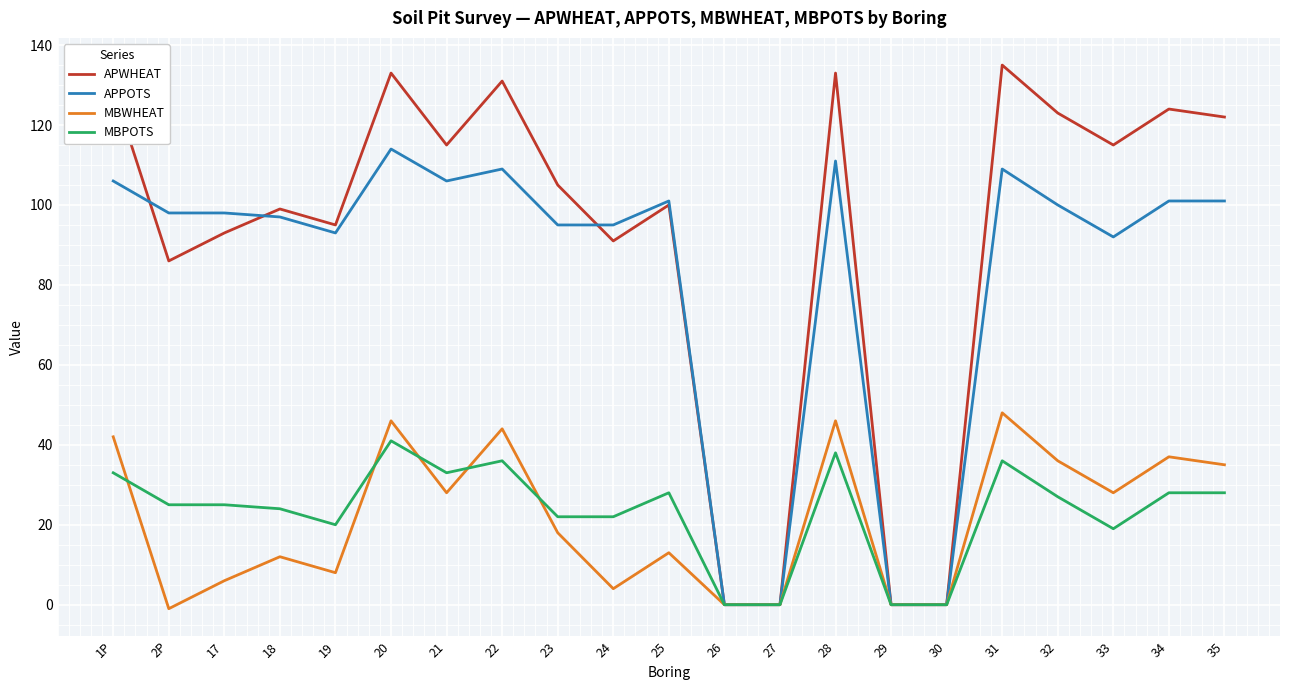

What are all the series names shown in the legend?

APWHEAT, APPOTS, MBWHEAT, MBPOTS